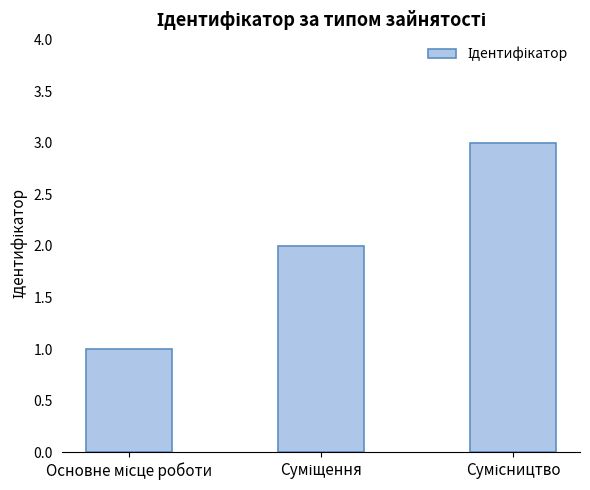

What is the maximum value shown in the chart?

3